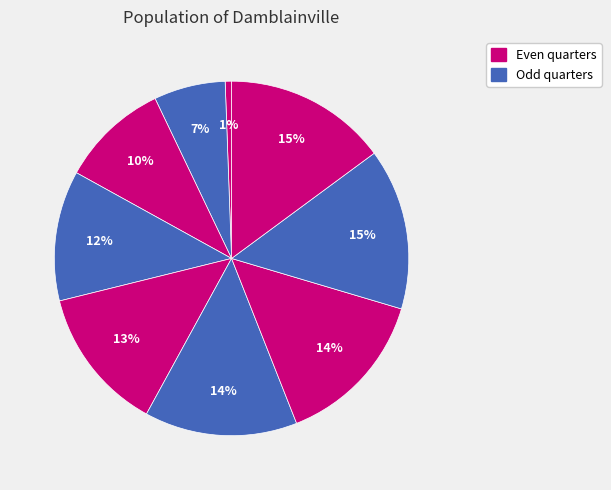

Rank the categories by value from lowest to highest.

0, 1, 2, 3, 4, 5, 6, 7, 8